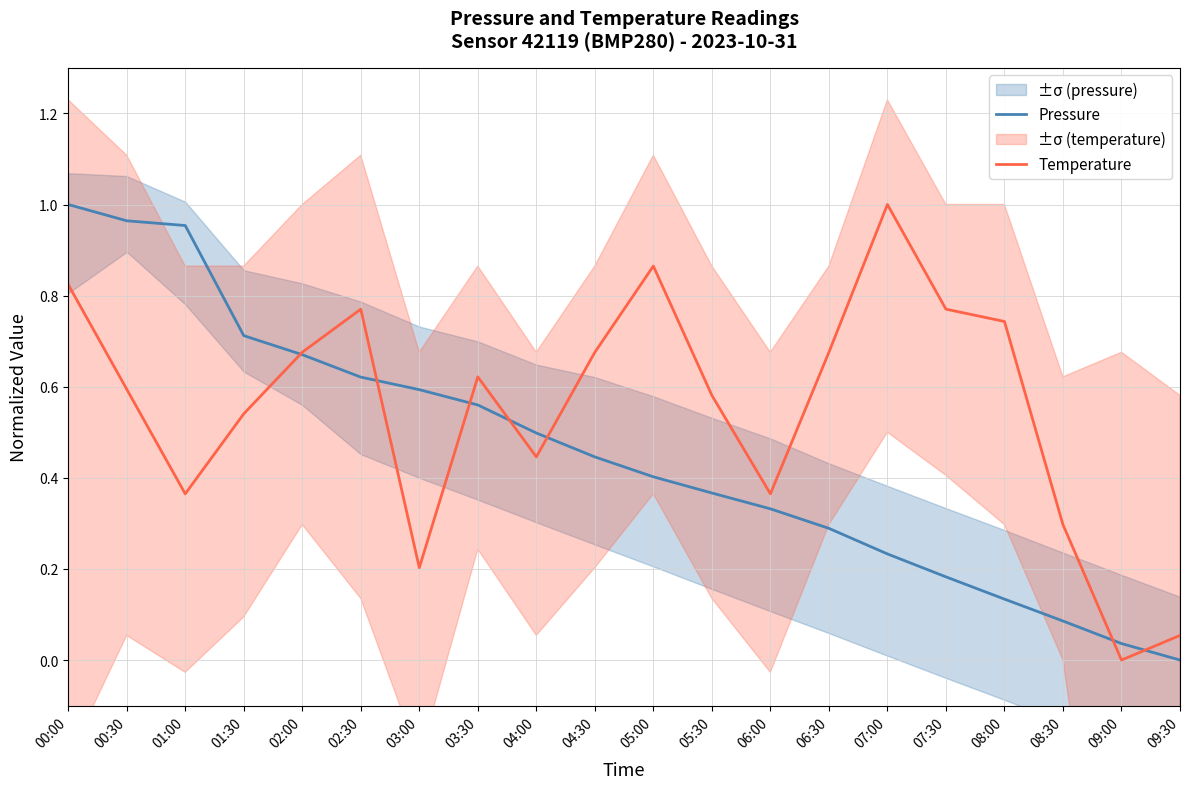

What is the value of the Pressure point at the 6th from the left?

0.6